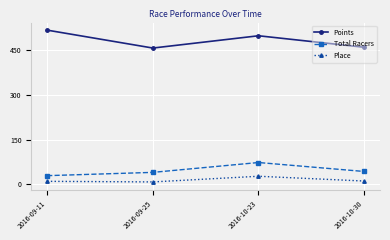

True or false: Points and Total Racers cross at least once.

False